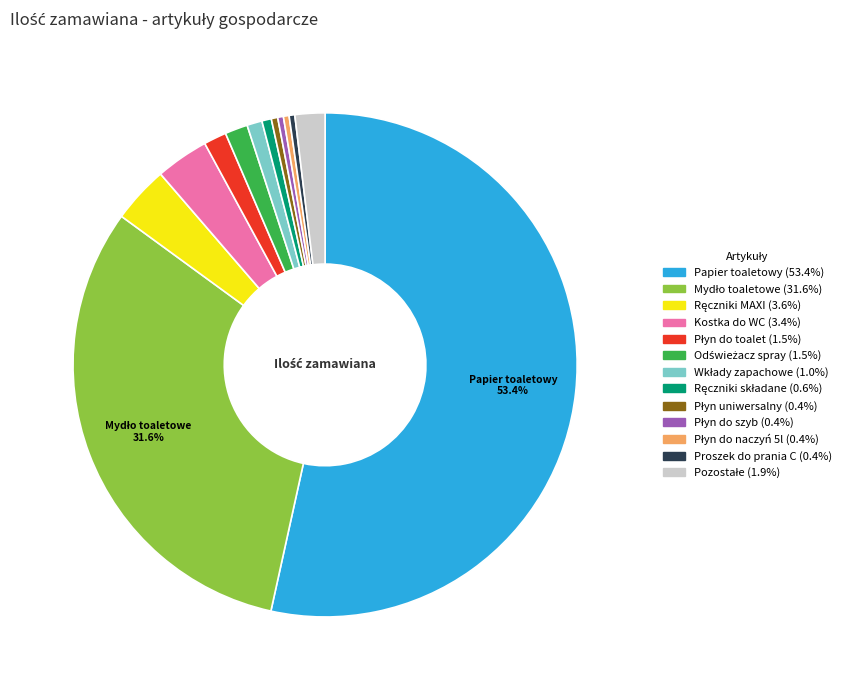

Is there any slice that represents more than half of the pie?

Yes